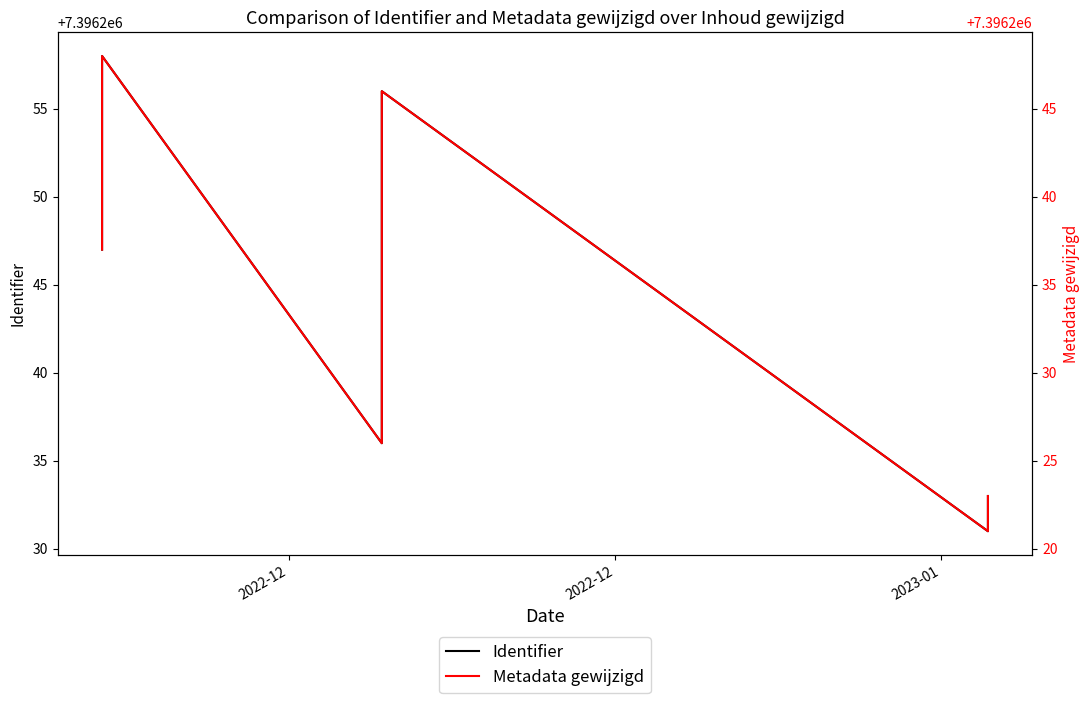

What is the label of the 1st point from the left?

2022-12